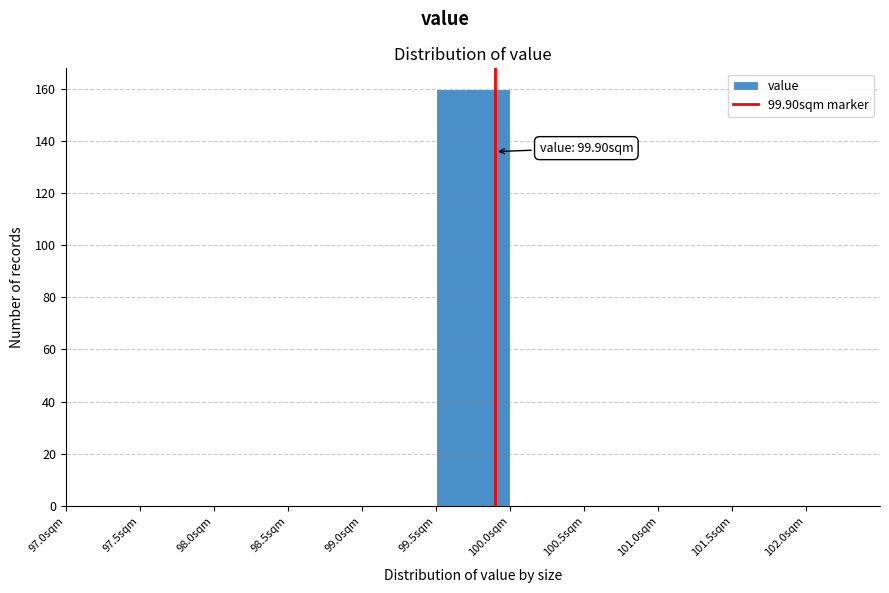

Over which range of the x-axis is the bar tallest?

99.5 to 100.0